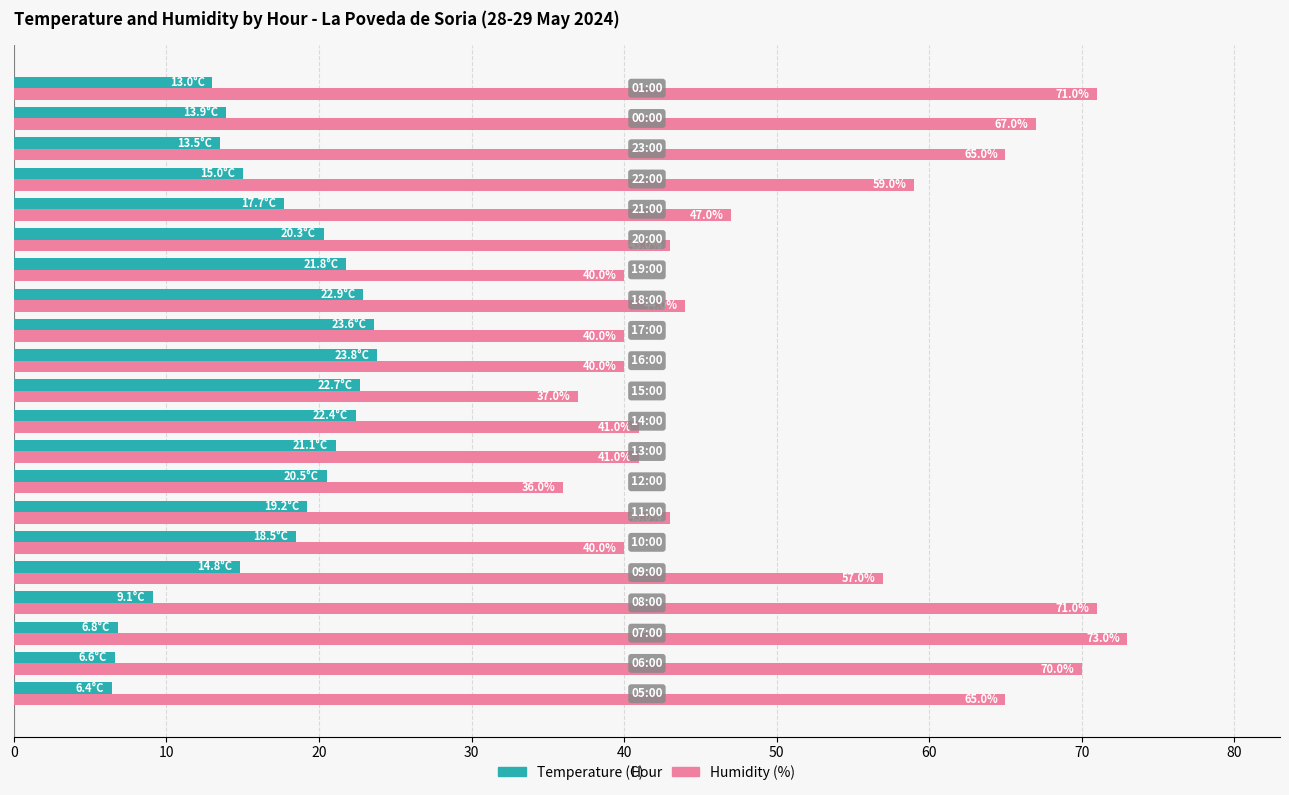

Which series has the widest spread of values?

Humidity (%)